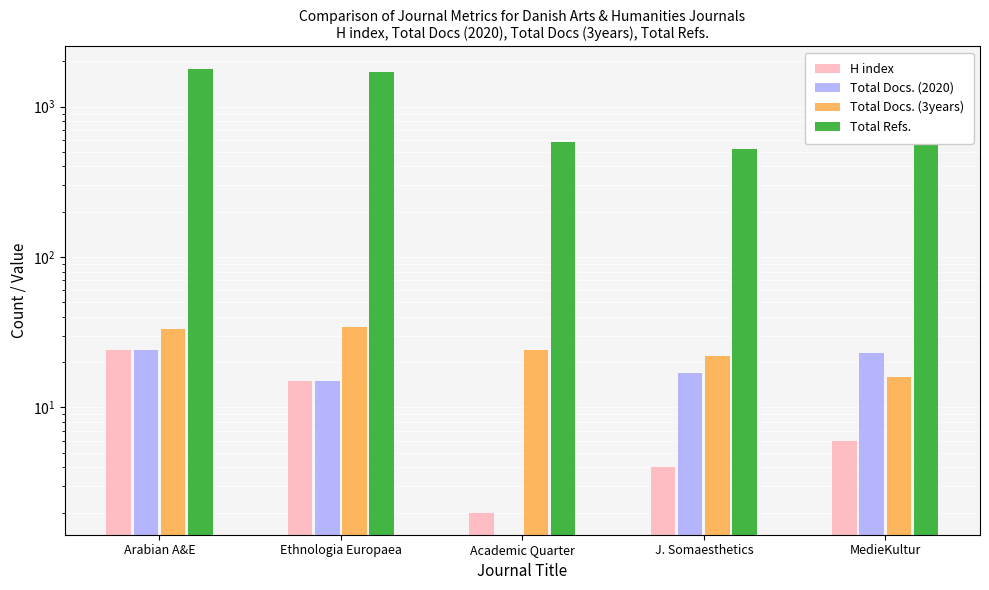

How many values in Total Docs. (2020) are above zero?

4